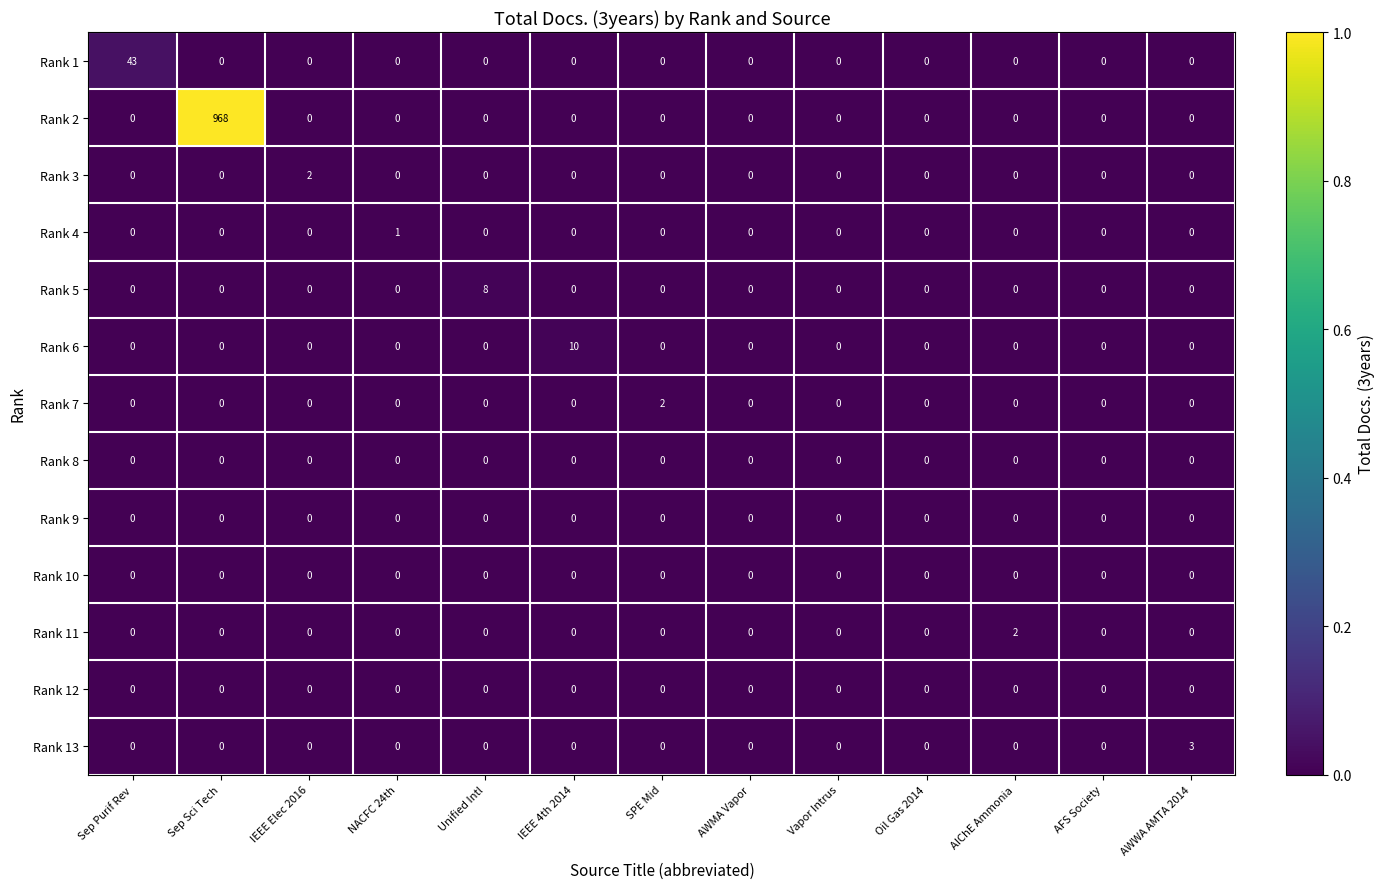

Is it true that Rank 4 equals -1 at Vapor Intrus?

False